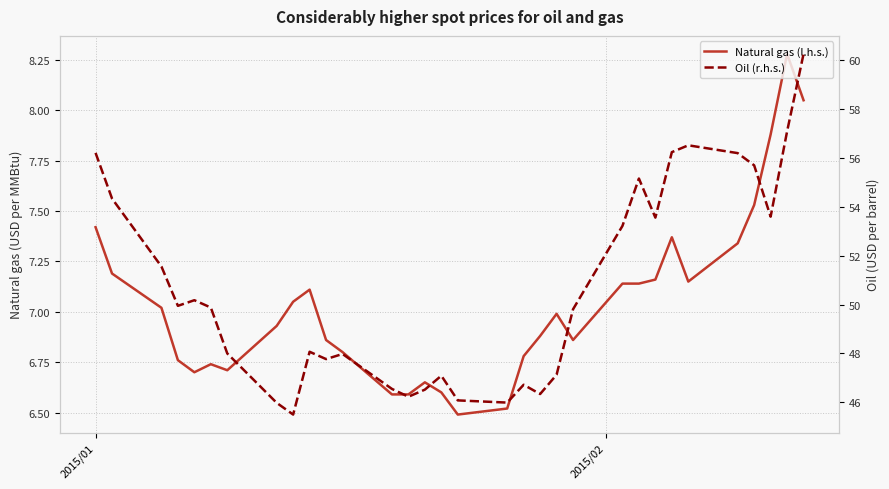

Which series has the largest total across all categories?

Oil (r.h.s.)